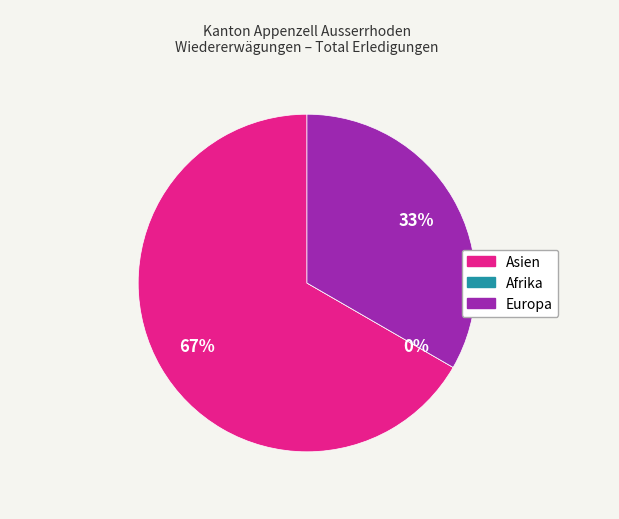

To the nearest percent, what is the combined percentage of Afrika and Asien?

67%